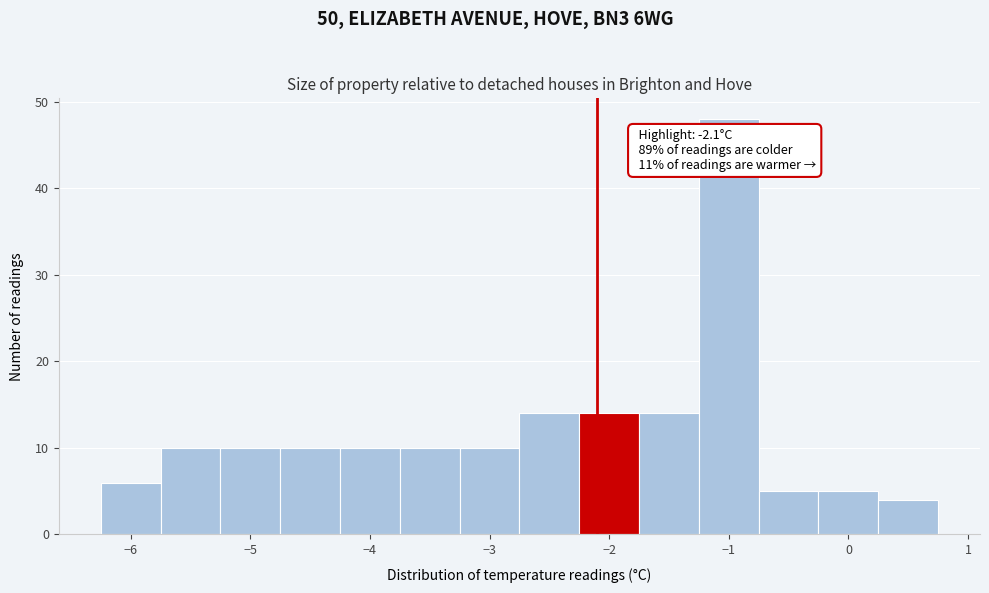

Over which range of the x-axis is the bar tallest?

-1.25 to -0.75